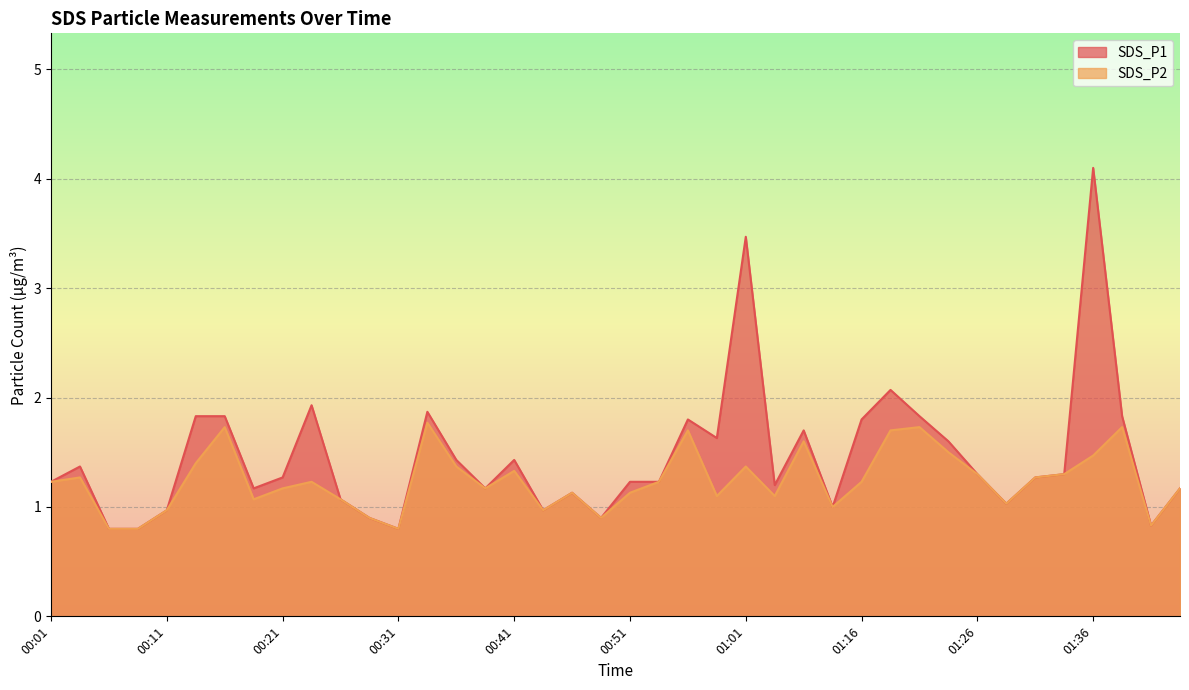

The SDS_P2 series shows 1.2 at 00:23. True or false?

True